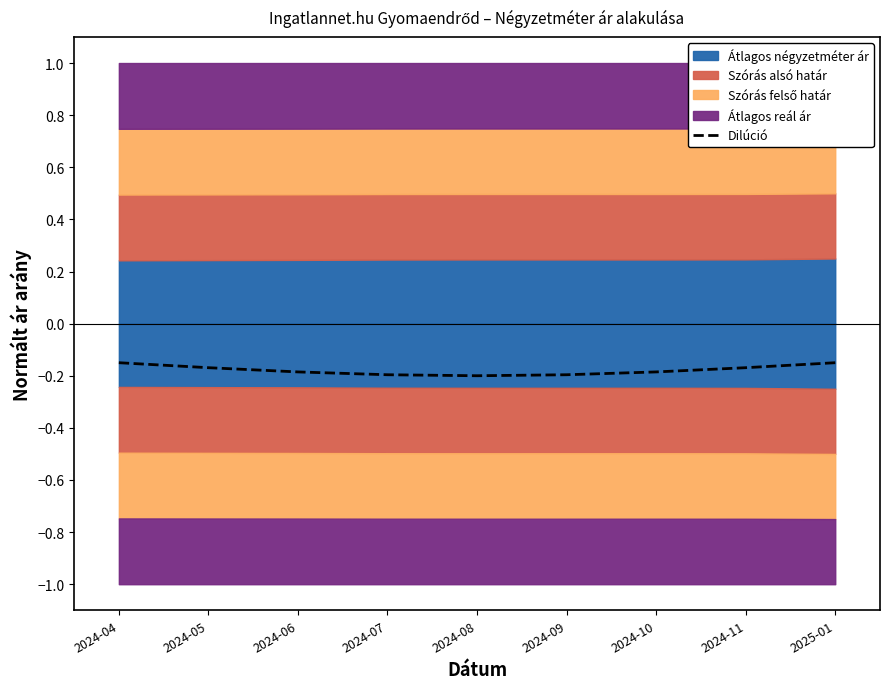

How many interior local valleys (lower than both neighbors) does the data have?

1